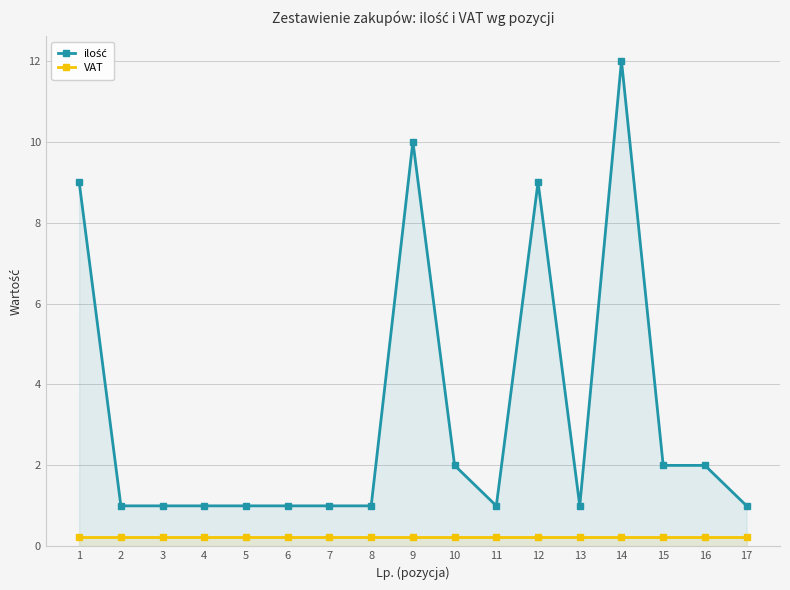

Rank the series by their average value, from highest to lowest.

ilość, VAT